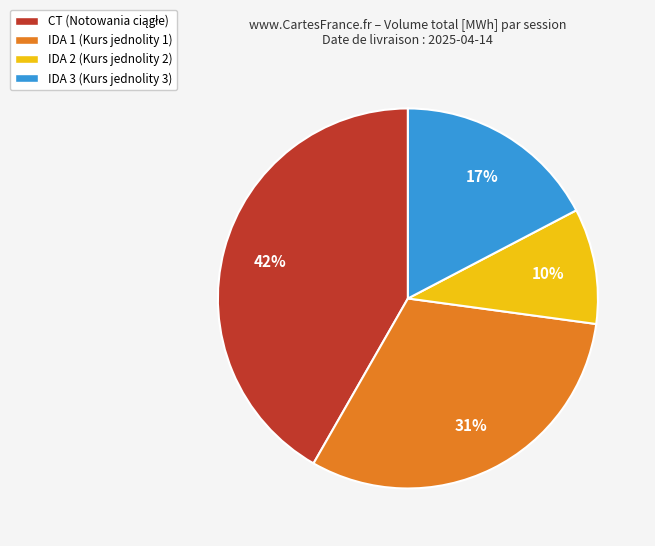

Rank the categories by value from lowest to highest.

IDA 2, IDA 3, IDA 1, CT